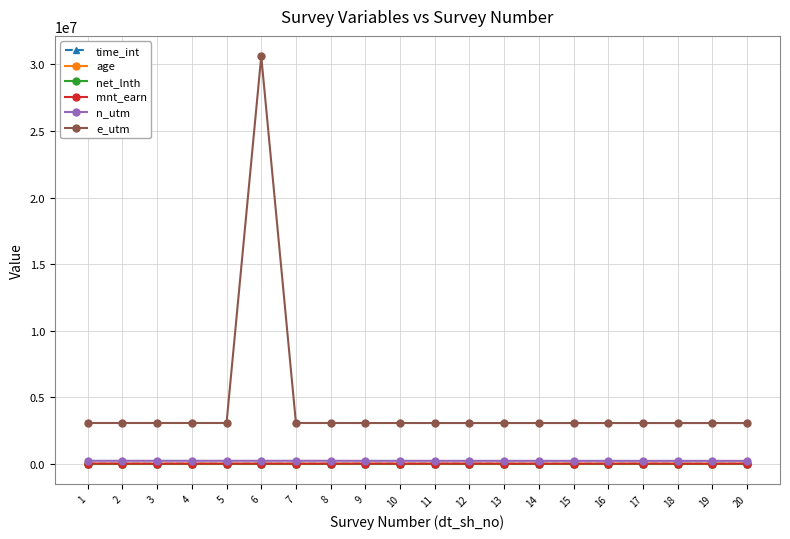

Which series has the largest total across all categories?

e_utm